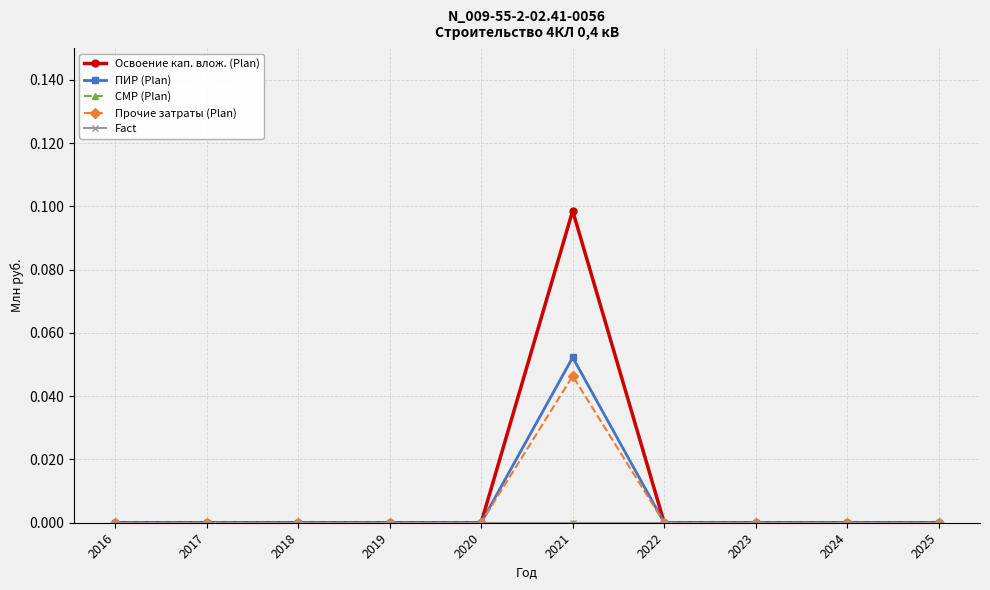

Is this an area chart (filled region under the line)?

No